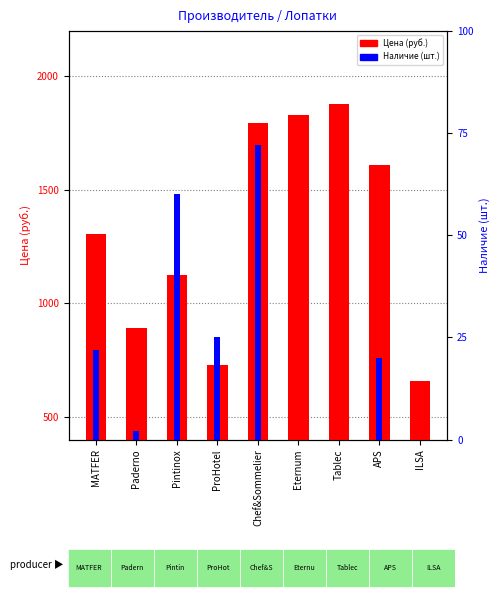

Reading left to right, list all the values displayed in this chart.

Цена: MATFER=1306	Paderno=891	Pintinox=1126	ProHotel=728	Chef&Sommelier=1796	Eternum=1832	Tablec=1877	APS=1610	ILSA=656
Наличие: MATFER=22	Paderno=2	Pintinox=60	ProHotel=25	Chef&Sommelier=72	Eternum=0	Tablec=0	APS=20	ILSA=0